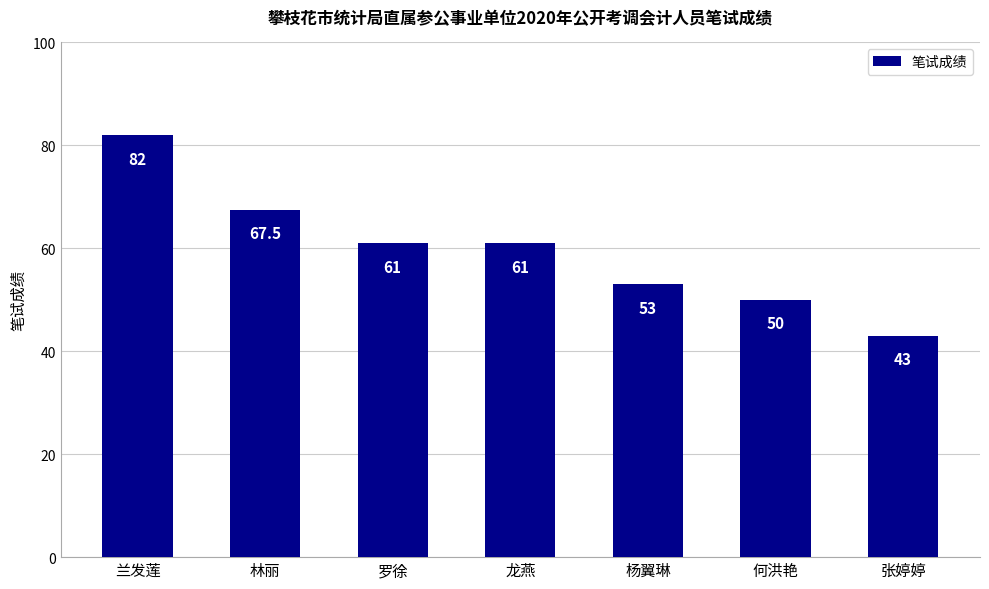

The chart shows a value of 50.0 at 何洪艳. True or false?

True